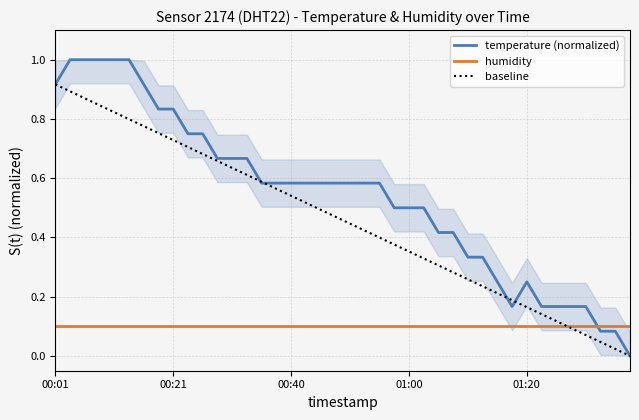

How many distinct data groups are displayed?

3